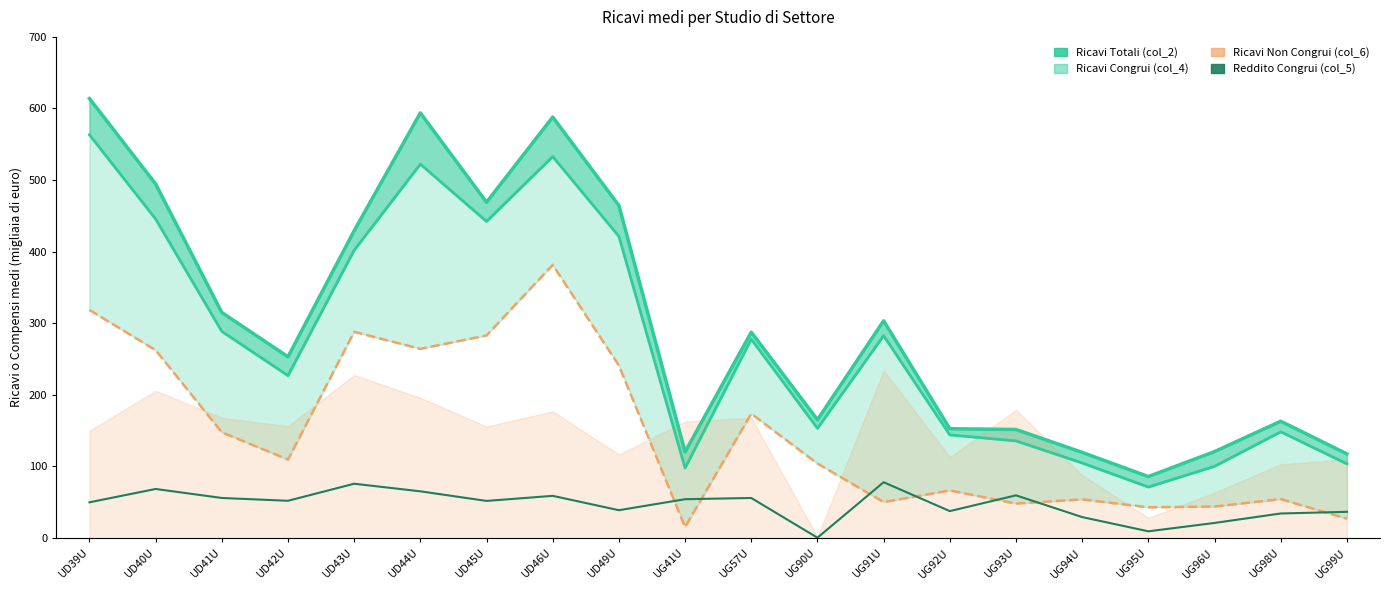

What is the total value across all series at UG92U?

401.1